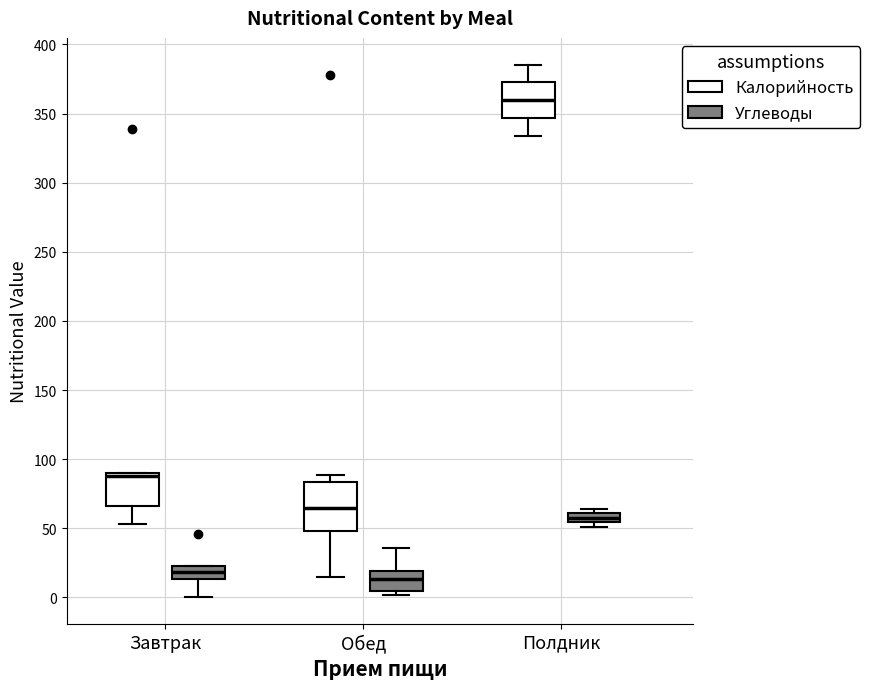

Where is the upper edge of the box for Завтрак (Углеводы) on the y-axis? The values are not printed on the chart, so give them approximately, as read against the axis.

20